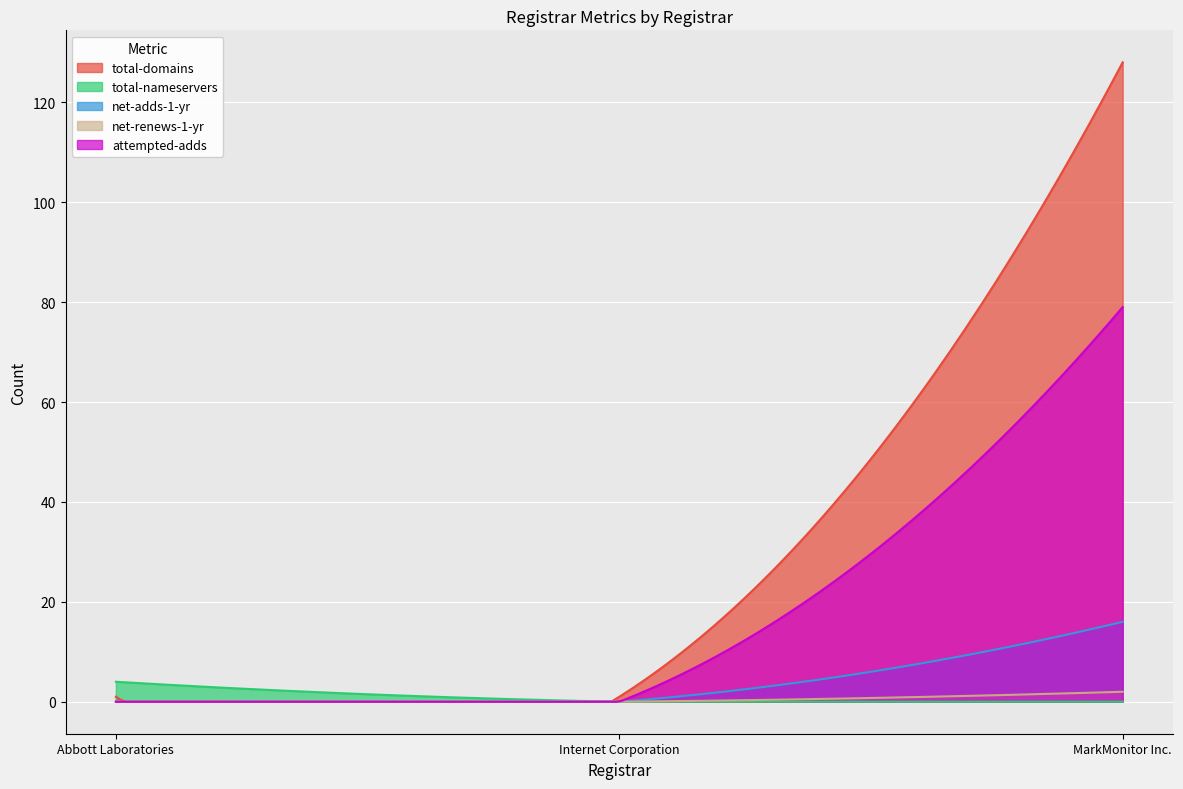

Which label corresponds to the largest value in the chart?

MarkMonitor Inc.